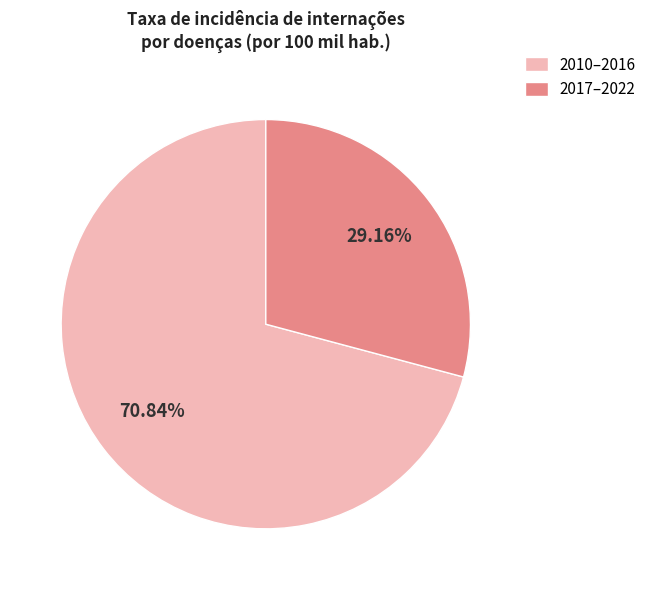

Rank the categories by value from highest to lowest.

2010–2016, 2017–2022